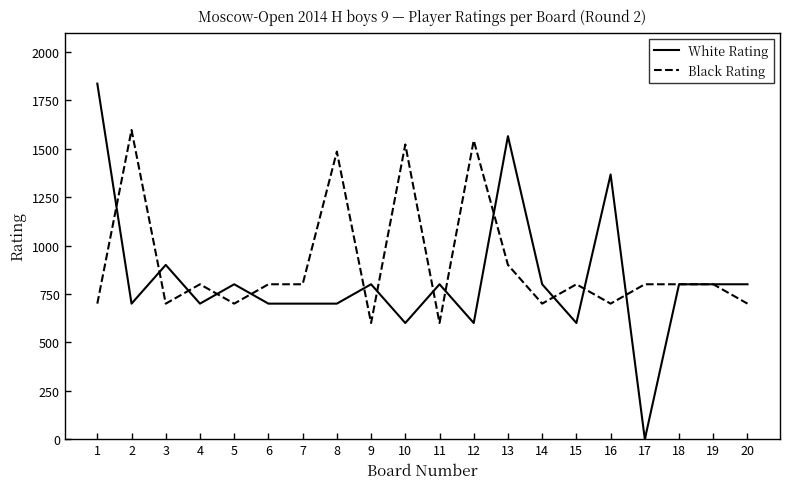

Which series changed the most between 3 and 12?

Black Rating